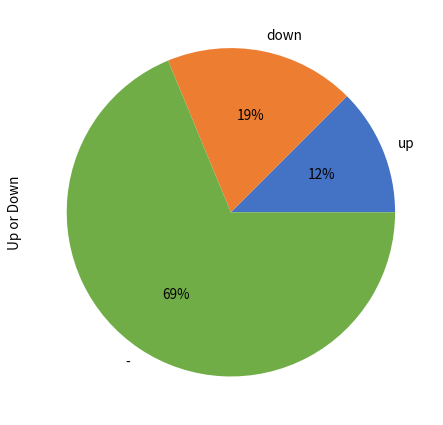

Rank the categories by value from highest to lowest.

-, down, up